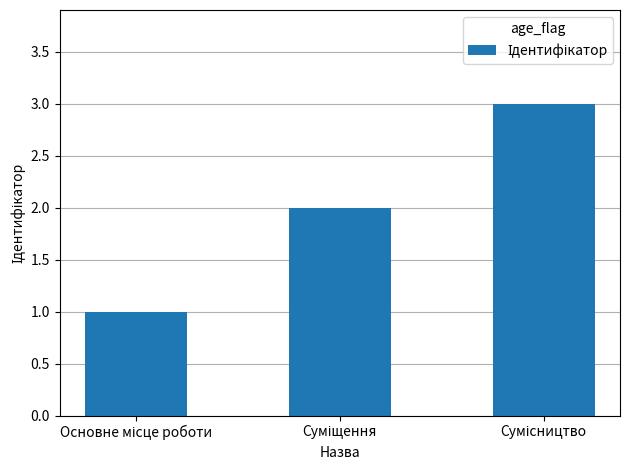

What is the maximum value shown in the chart?

3